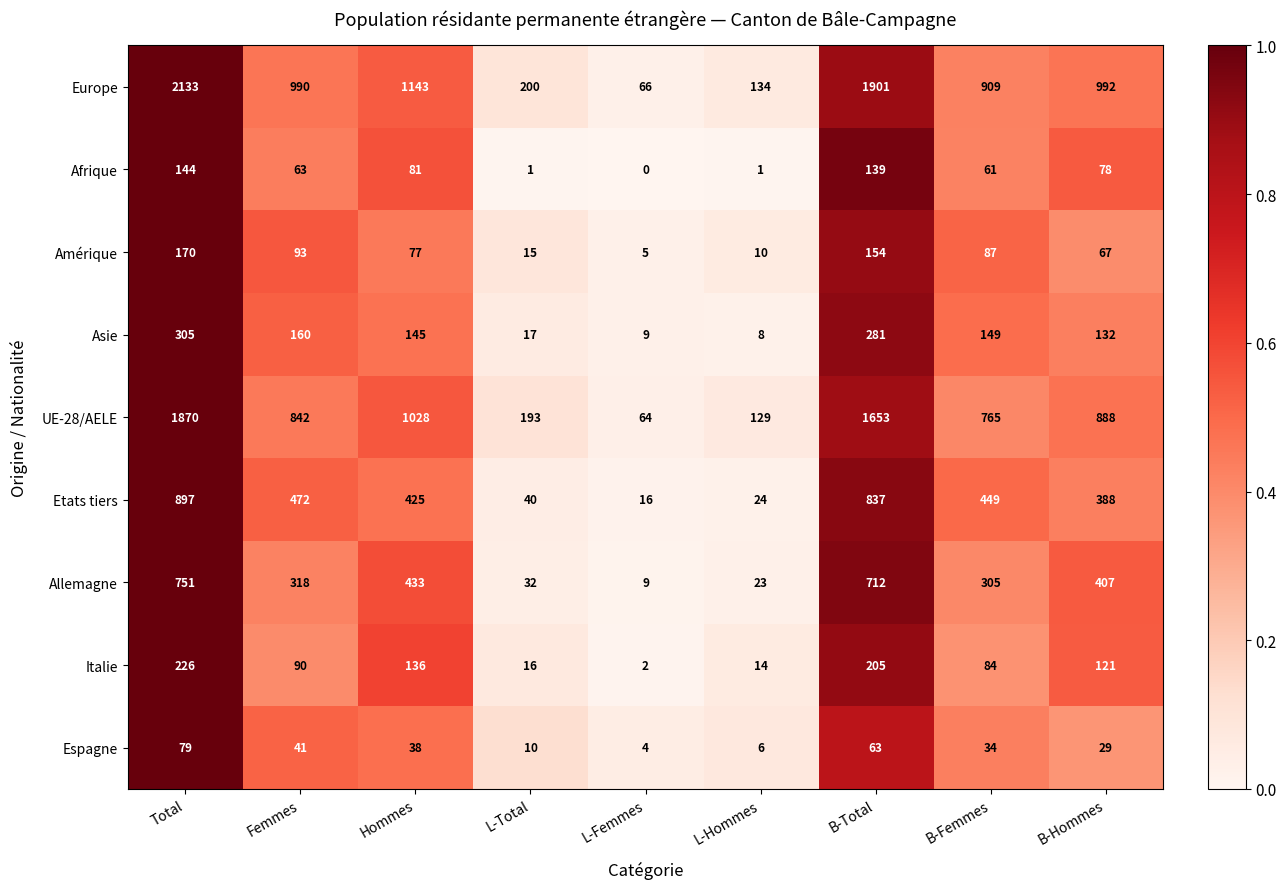

True or false: Italie has a value of 2 at L-Femmes.

True